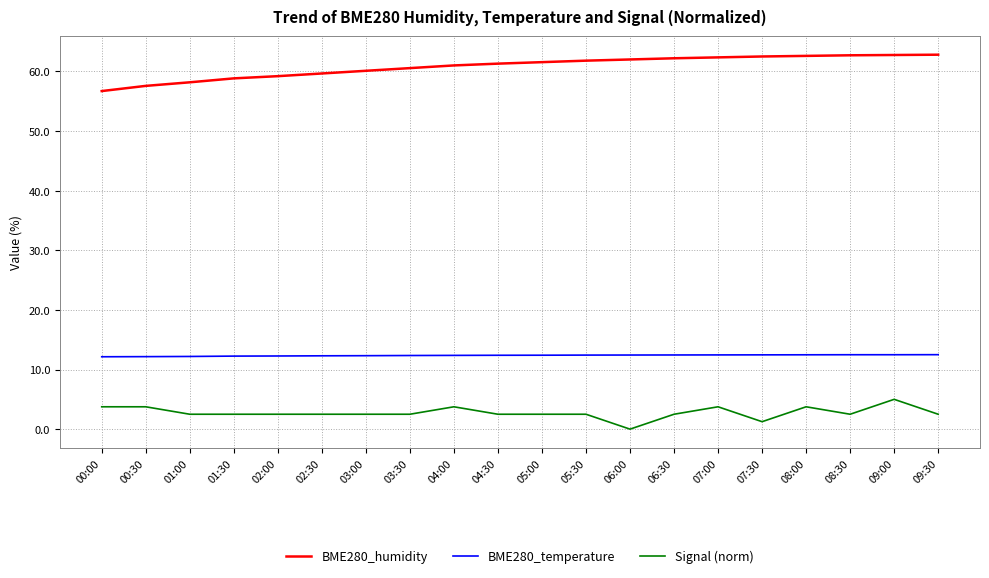

Is it true that BME280_humidity equals 62.2 at 06:30?

True